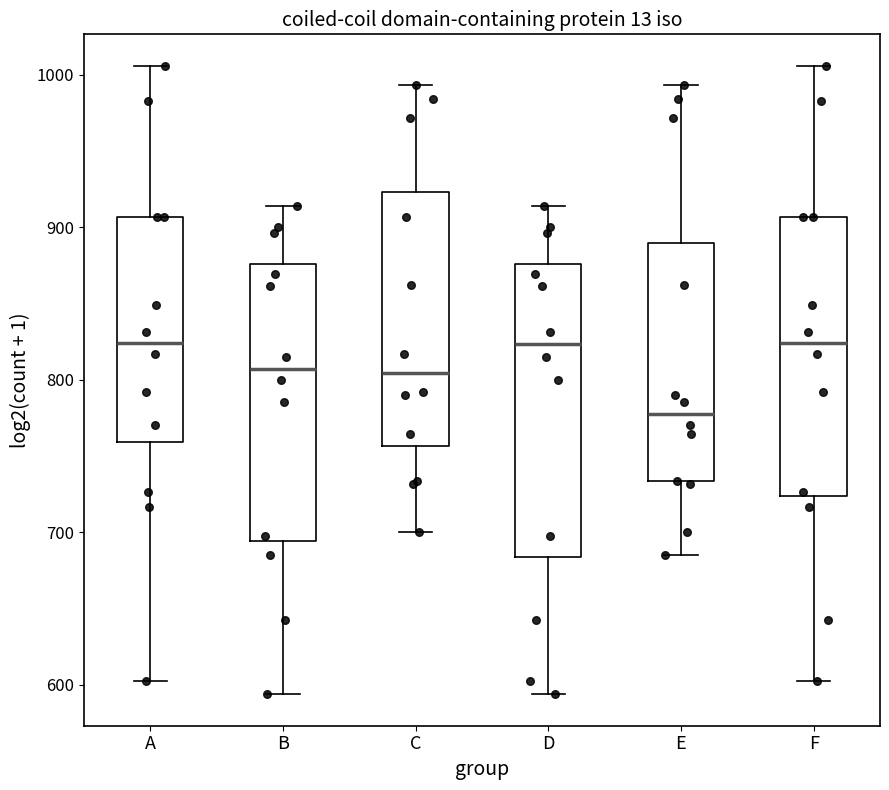

Which box's median line is the lowest?

E